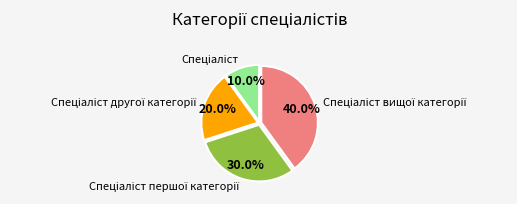

Is there a majority slice in this chart?

No